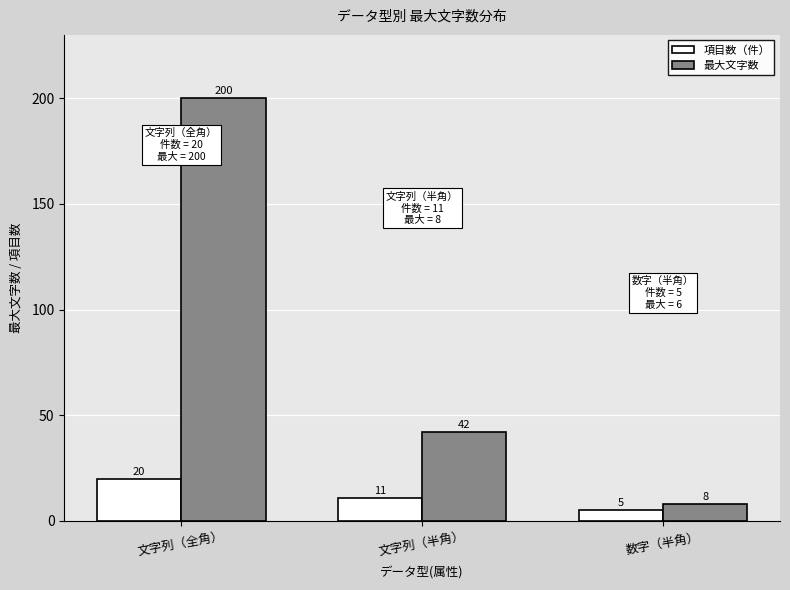

What are all the series names shown in the legend?

項目数（件）, 最大文字数